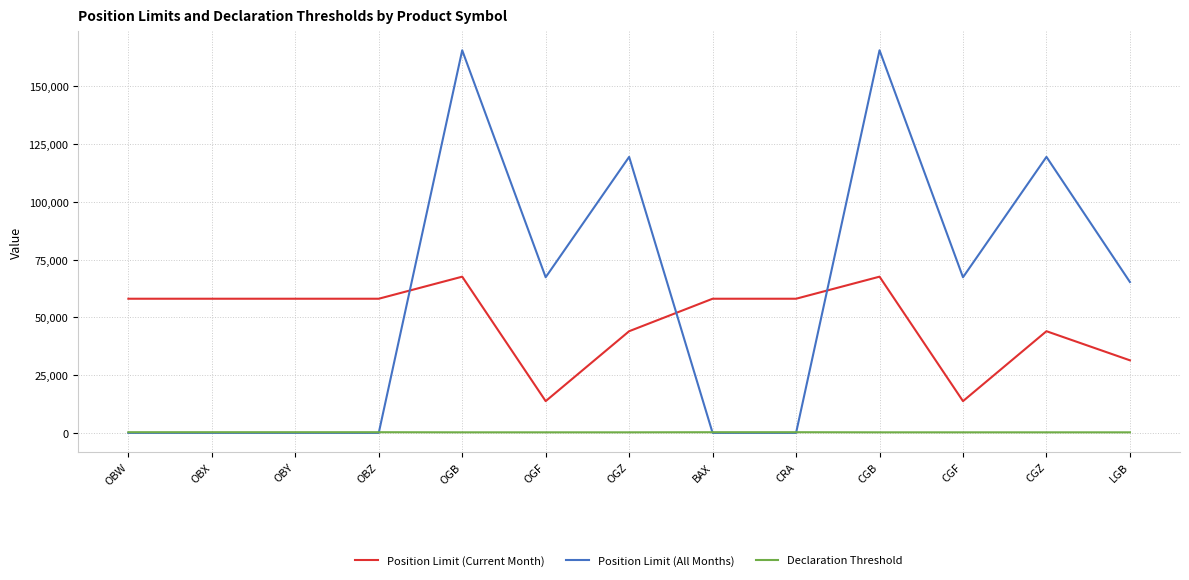

What is the minimum value for Position Limit (Current Month)?

13750